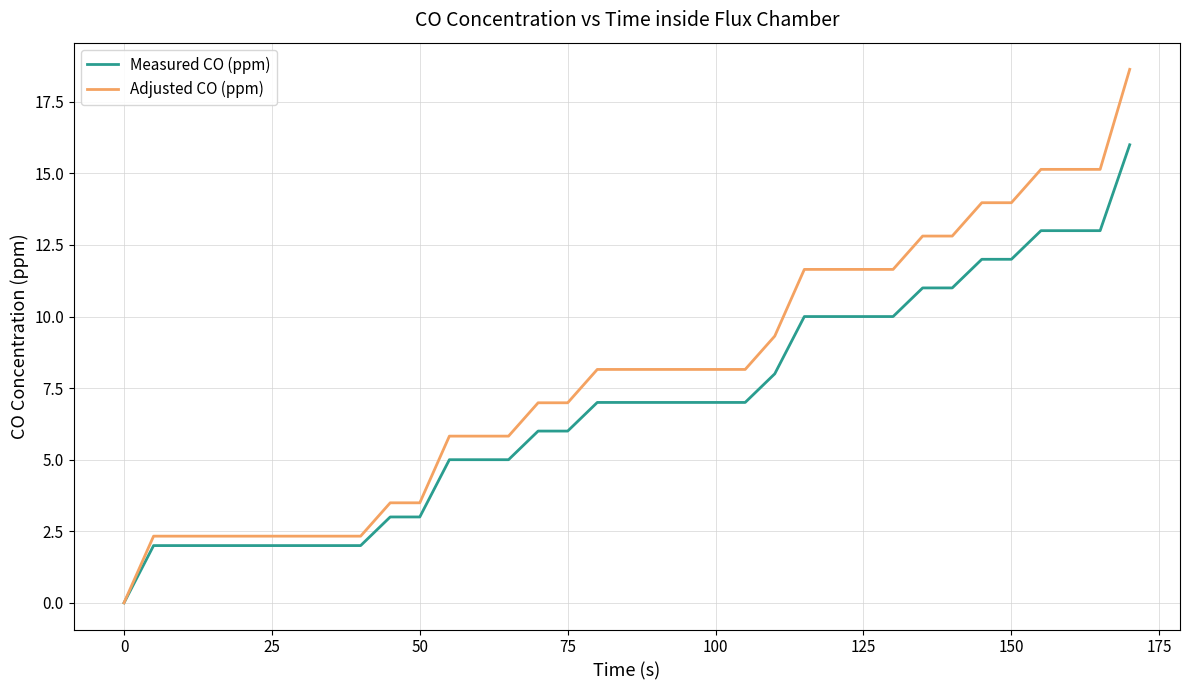

List the series in order of their peak value, highest first.

Adjusted CO (ppm), Measured CO (ppm)